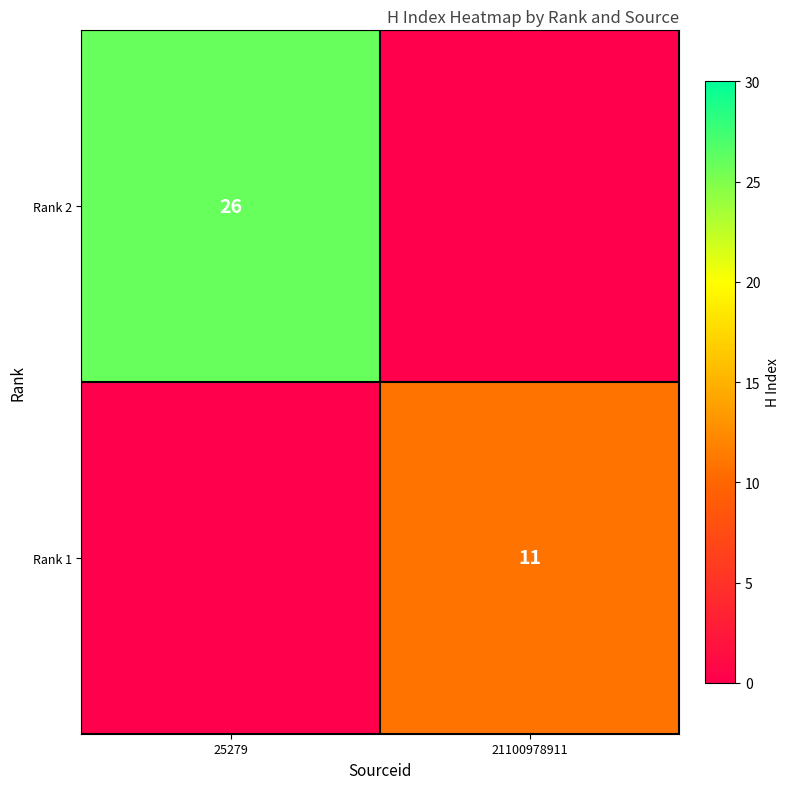

The value of Rank 2 at 25279 is 14. True or false?

False